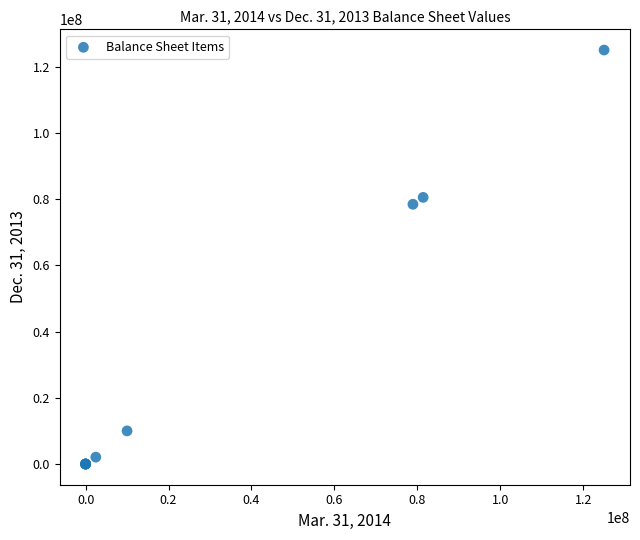

What Y value in the scatter plot is closest to 62500000?

78433626.0